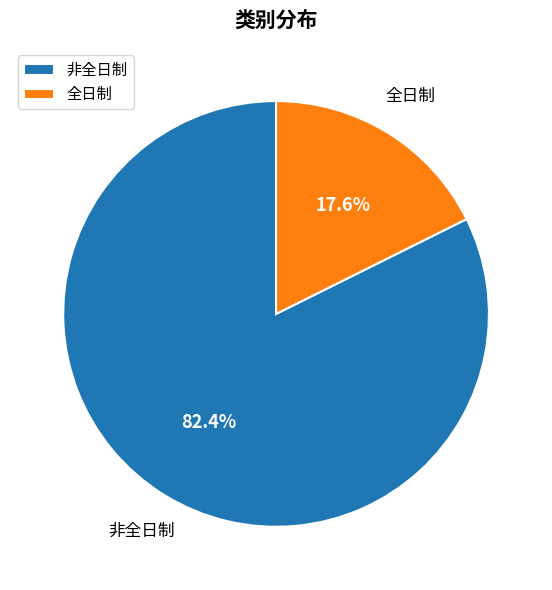

Which slice is the smallest?

全日制